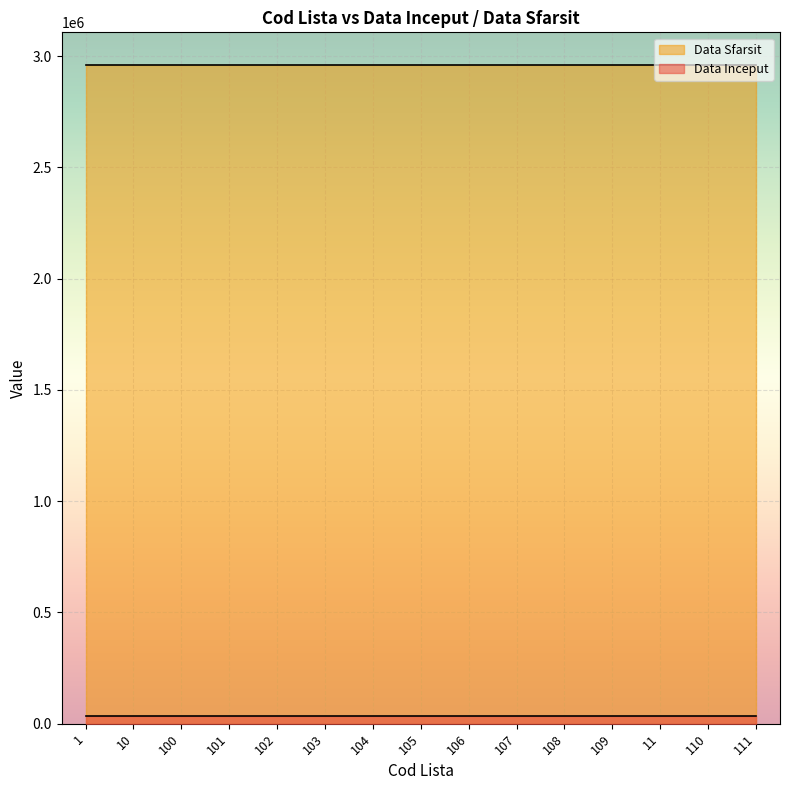

List the labels in order of Data Sfarsit value, largest first.

1, 10, 100, 101, 102, 103, 104, 105, 106, 107, 108, 109, 11, 110, 111